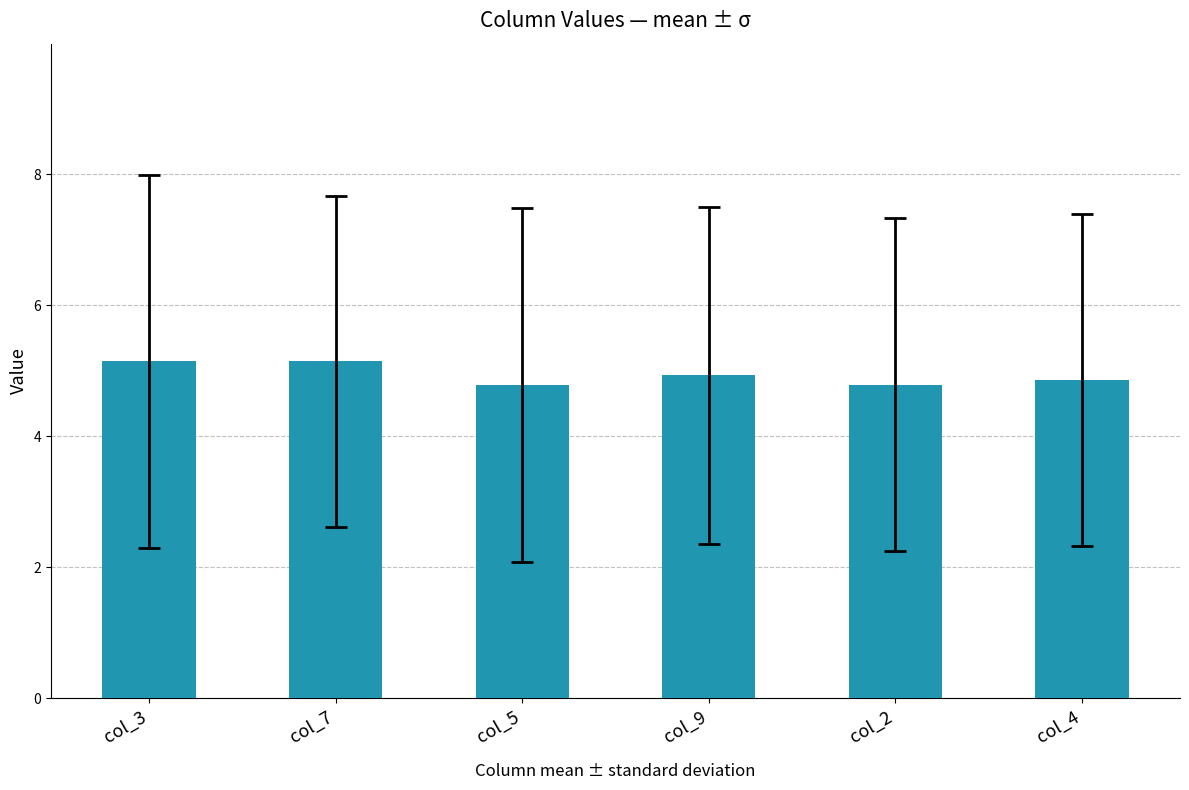

Reading left to right, extract all data points from this chart.

col_3=5.1	col_7=5.1	col_5=4.8	col_9=4.9	col_2=4.8	col_4=4.9